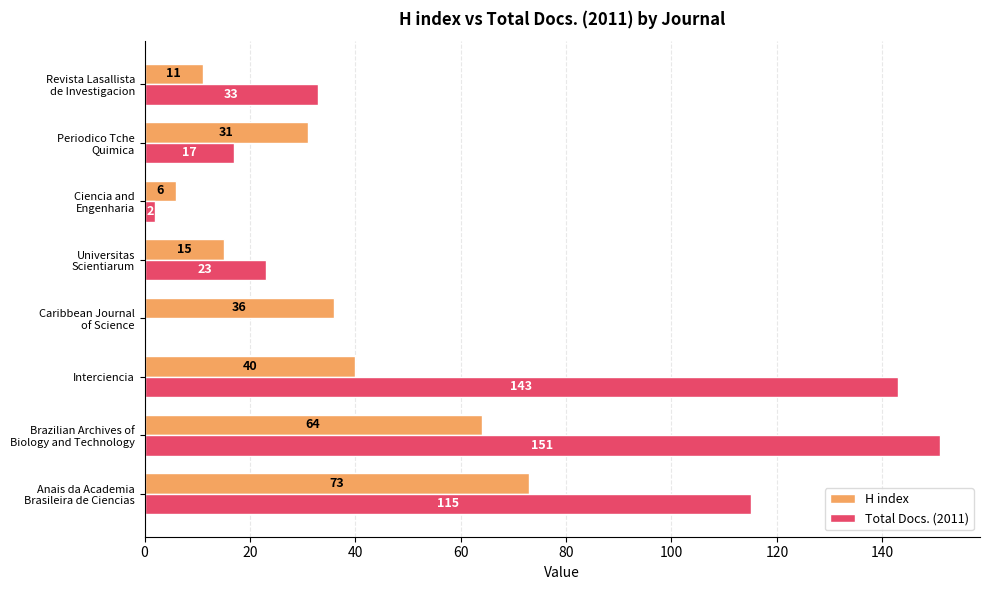

What is the maximum value shown in the chart?

151